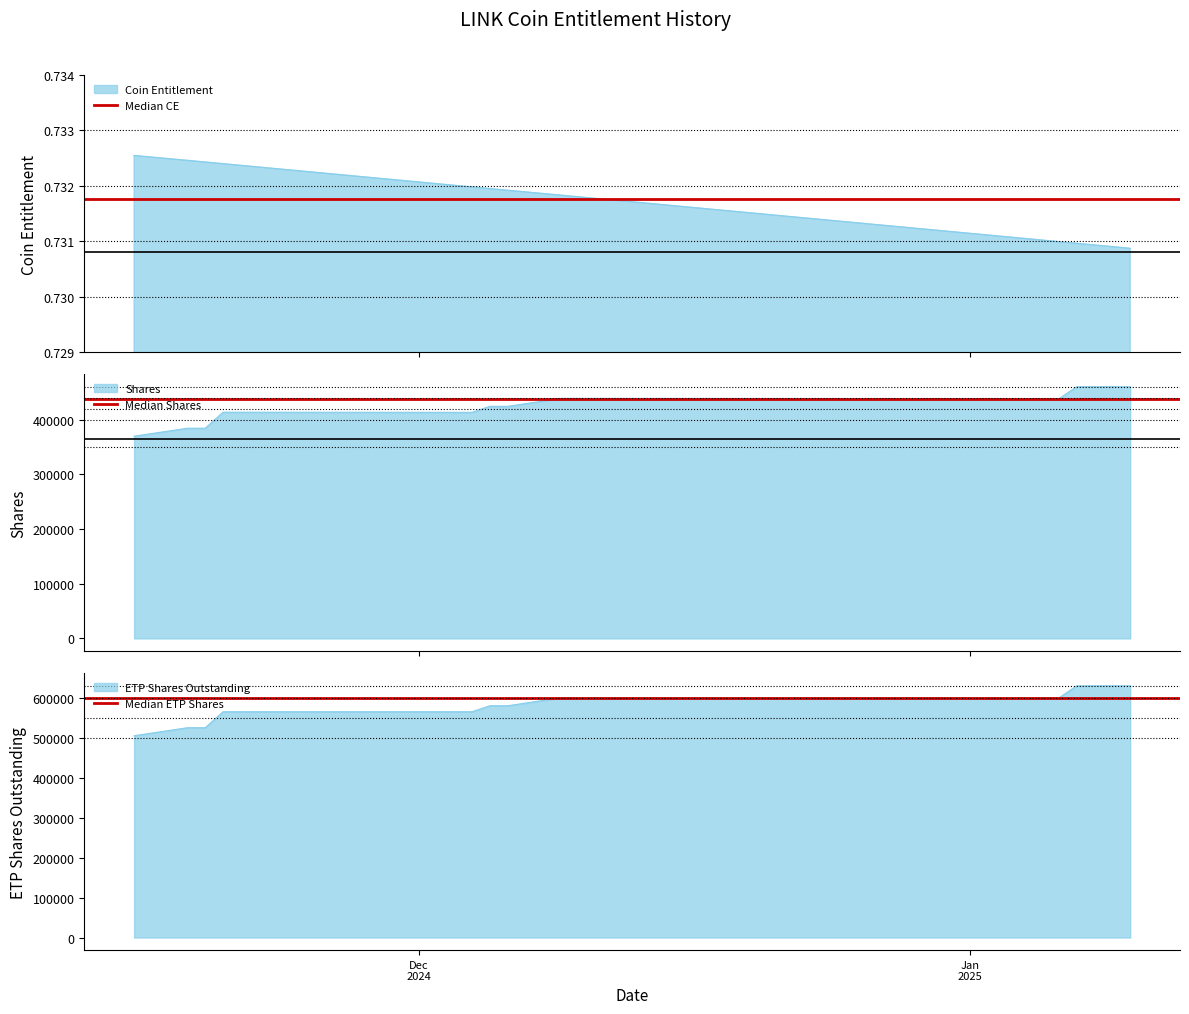

Is the value of Median ETP Shares at Dec
2024 greater than the value of Median Shares at Jan
2025?

Yes